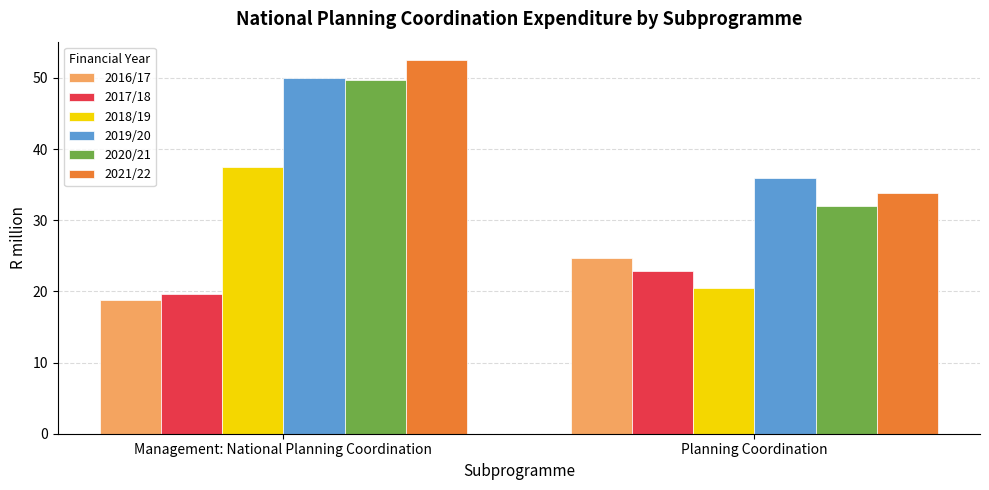

At which category does the chart reach its peak across all series?

Management: National Planning Coordination